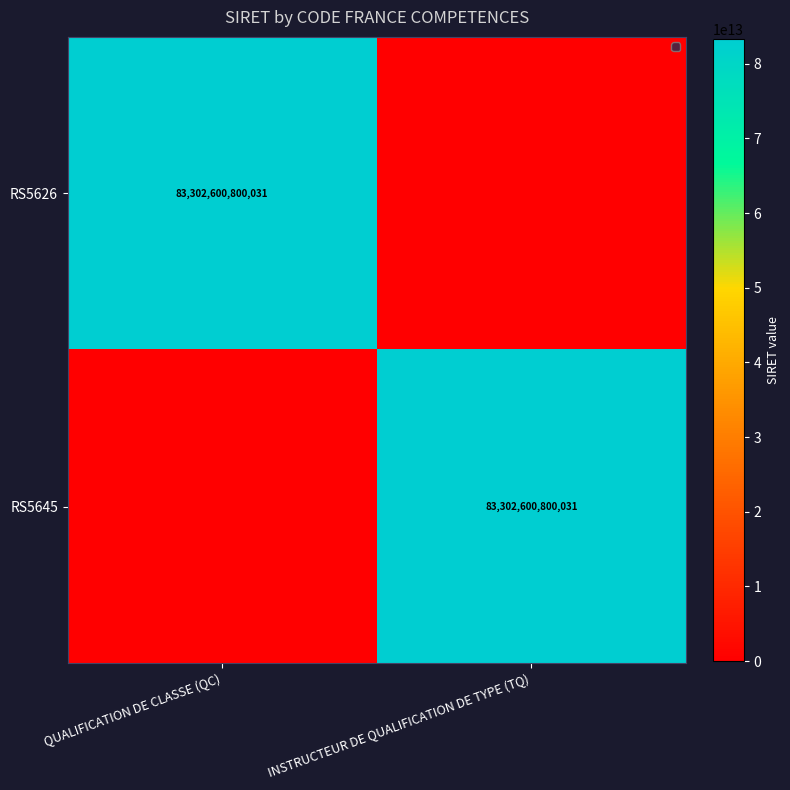

Between QUALIFICATION DE CLASSE (QC) and INSTRUCTEUR DE QUALIFICATION DE TYPE (TQ), which is larger?

QUALIFICATION DE CLASSE (QC)